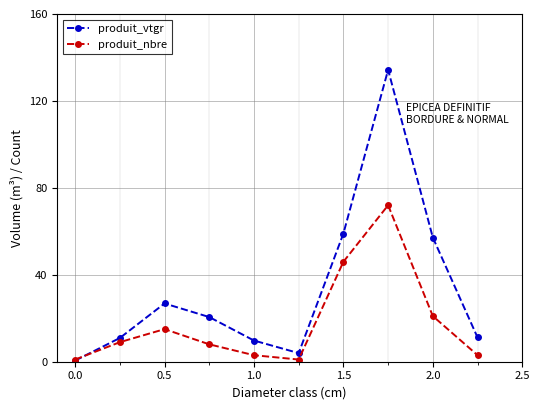

Rank the series by their average value, from lowest to highest.

produit_nbre, produit_vtgr